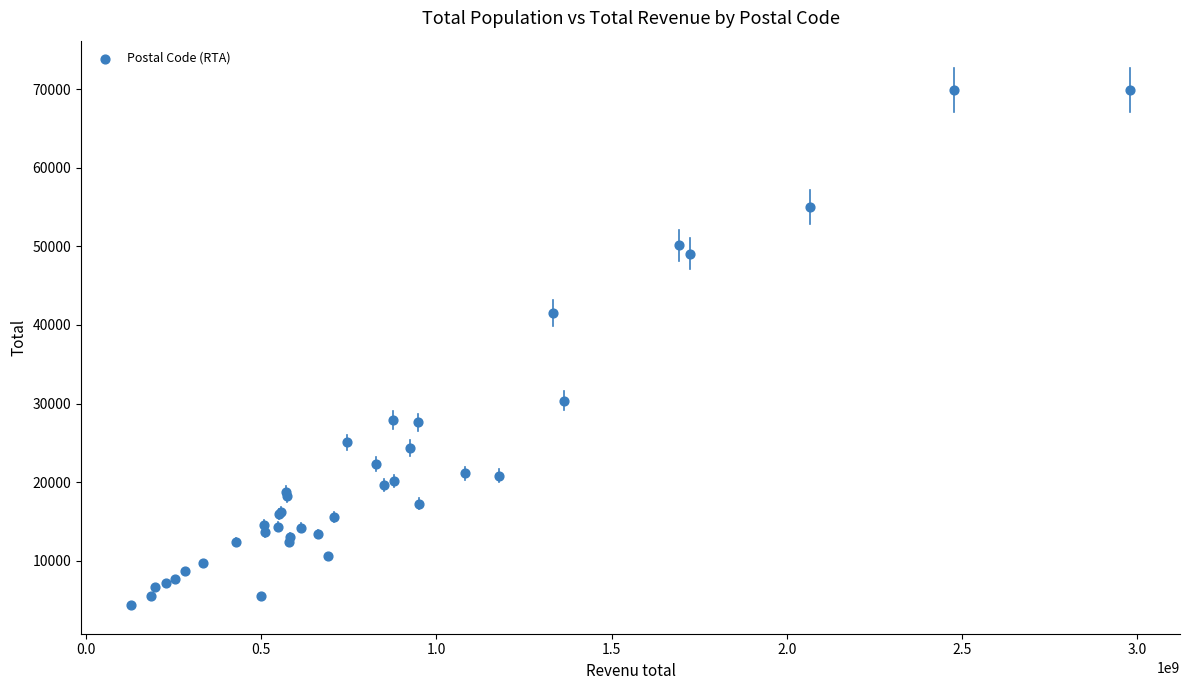

What Y value in the scatter plot is closest to 37130?

41520